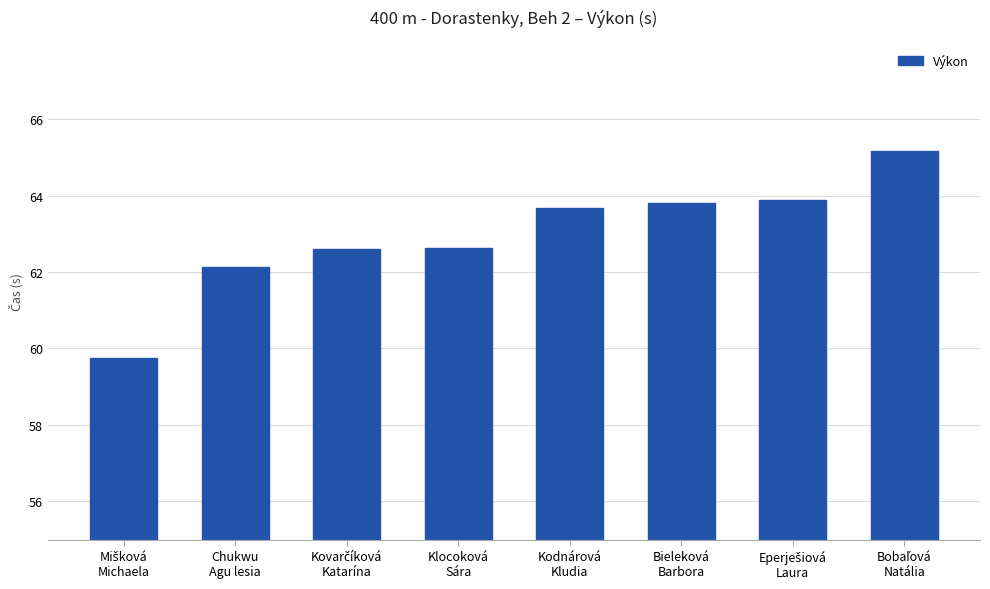

How many bars are there in total?

8